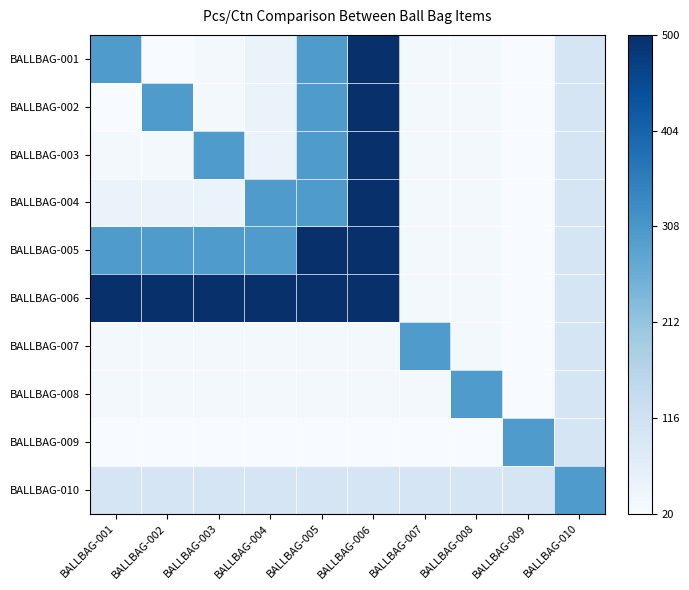

At which category does the chart reach its peak across all series?

BALLBAG-006